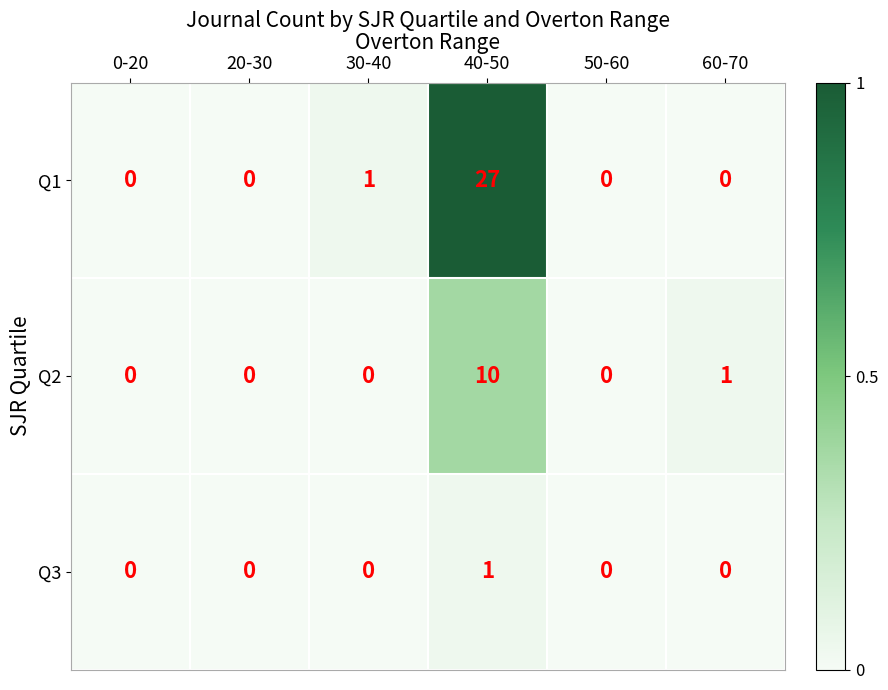

Which series has the largest total across all categories?

Q1